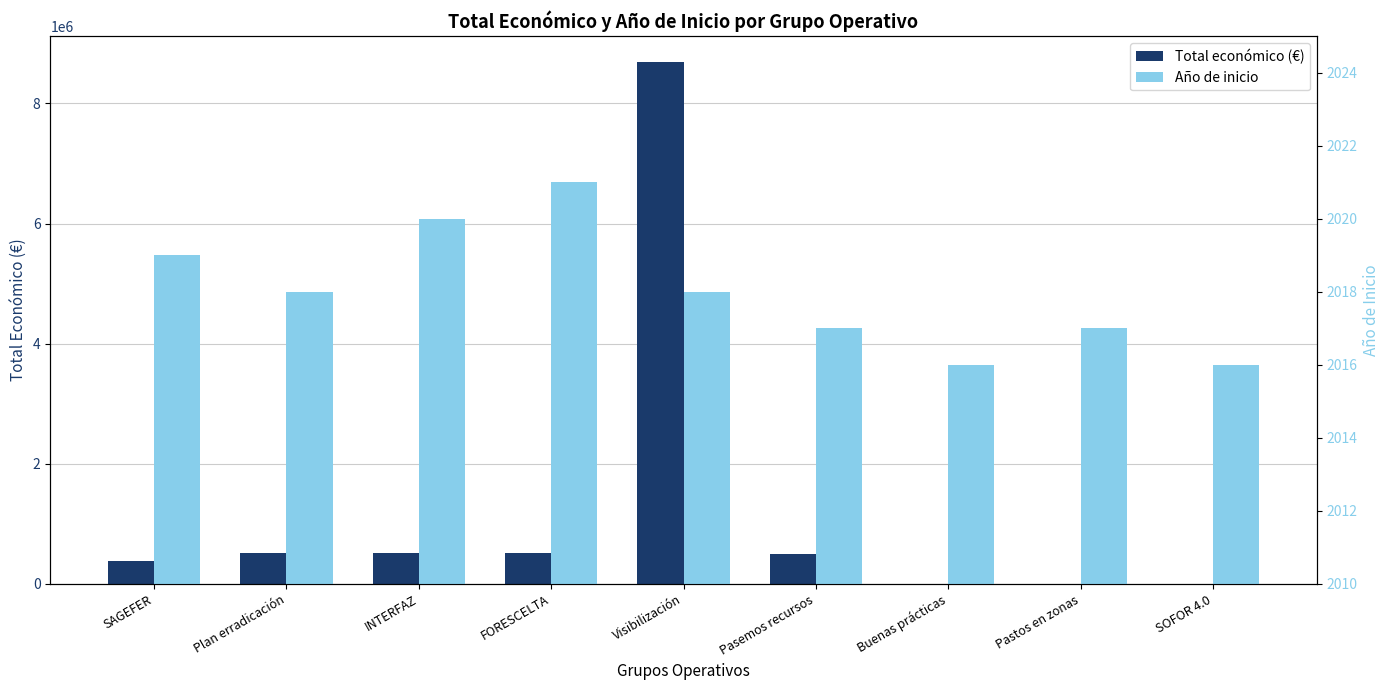

How many groups of bars are there?

9